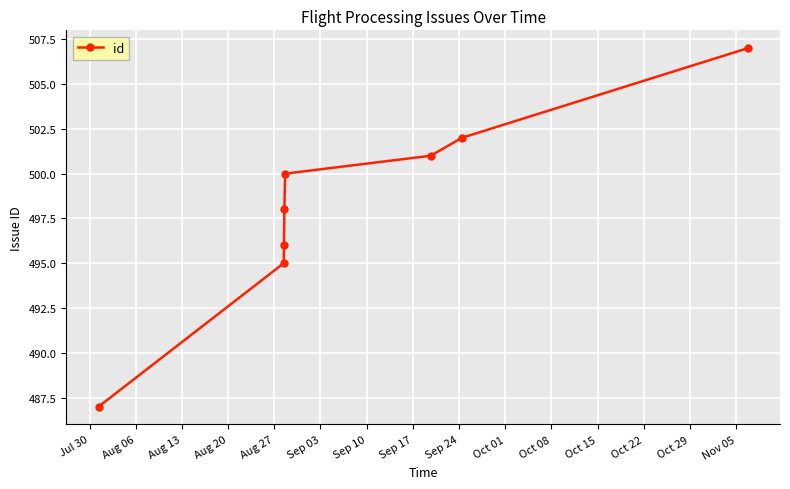

What is the greatest value displayed?

507